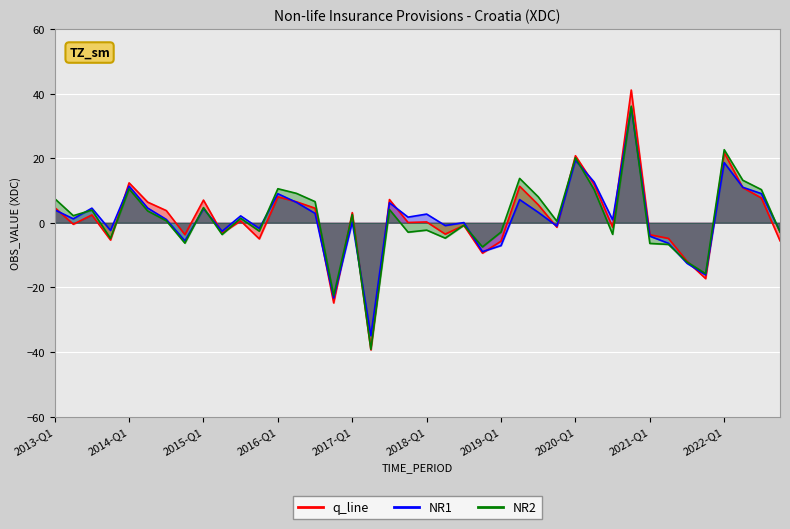

Rank the series at 2021-Q3 from highest to lowest value.

q_line, NR2, NR1